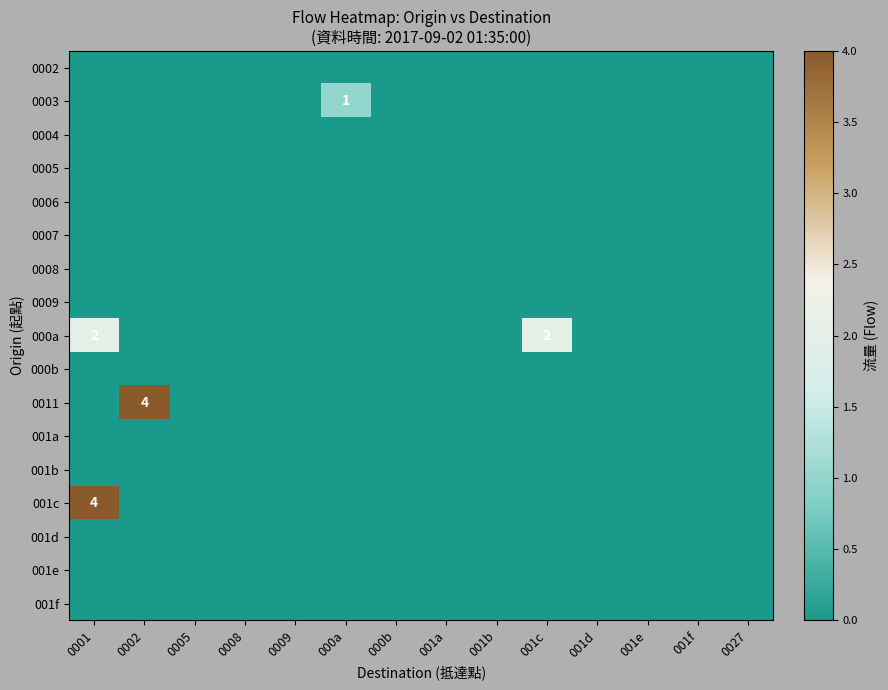

Is it true that 001c equals -2 at 001a?

False